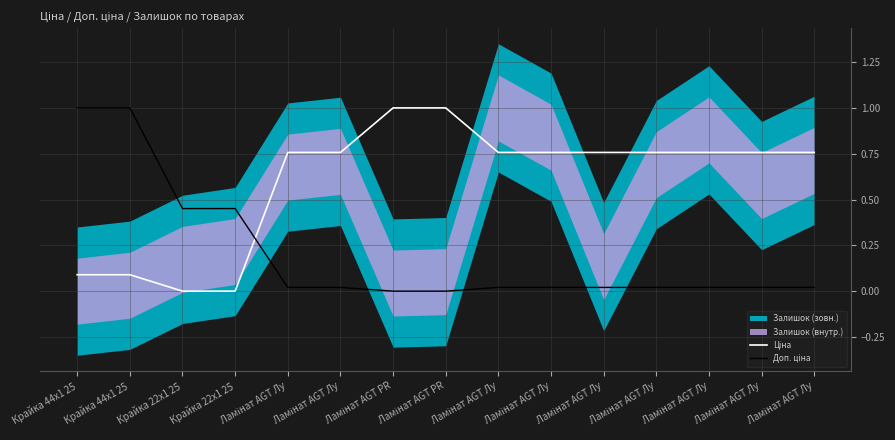

True or false: Ціна has more than 2 points higher than both neighbors.

False